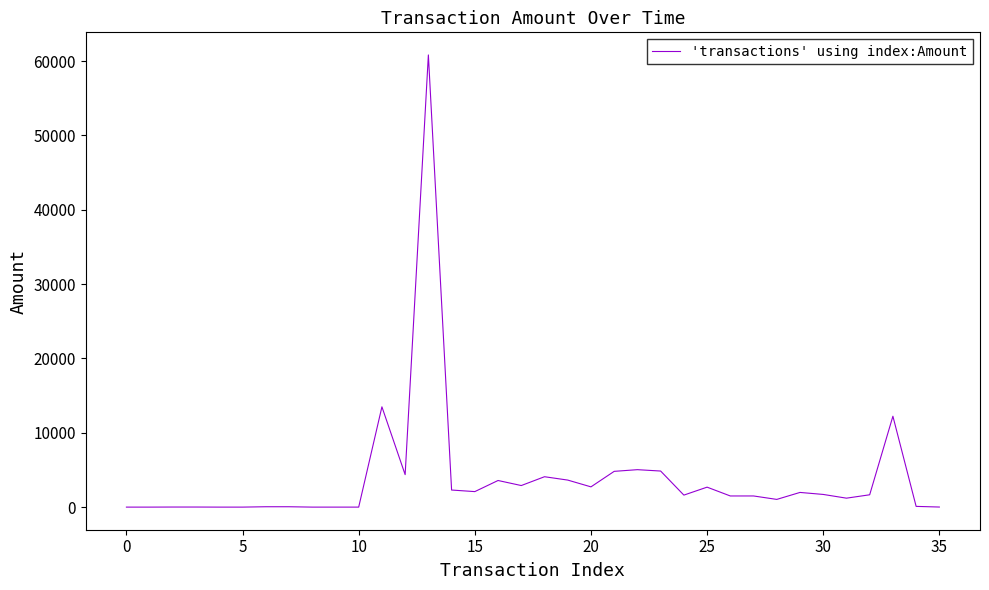

What is the greatest value displayed?

60817.0